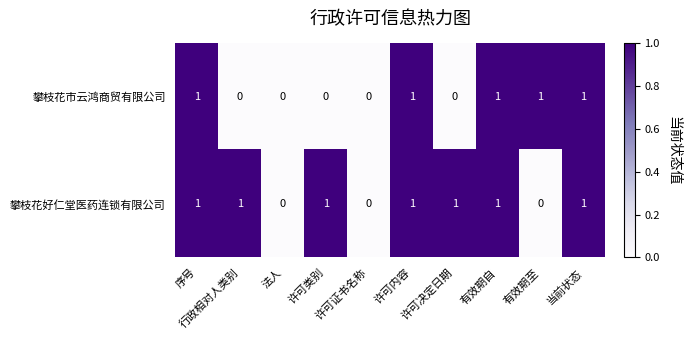

Which series has the largest total across all categories?

攀枝花好仁堂医药连锁有限公司